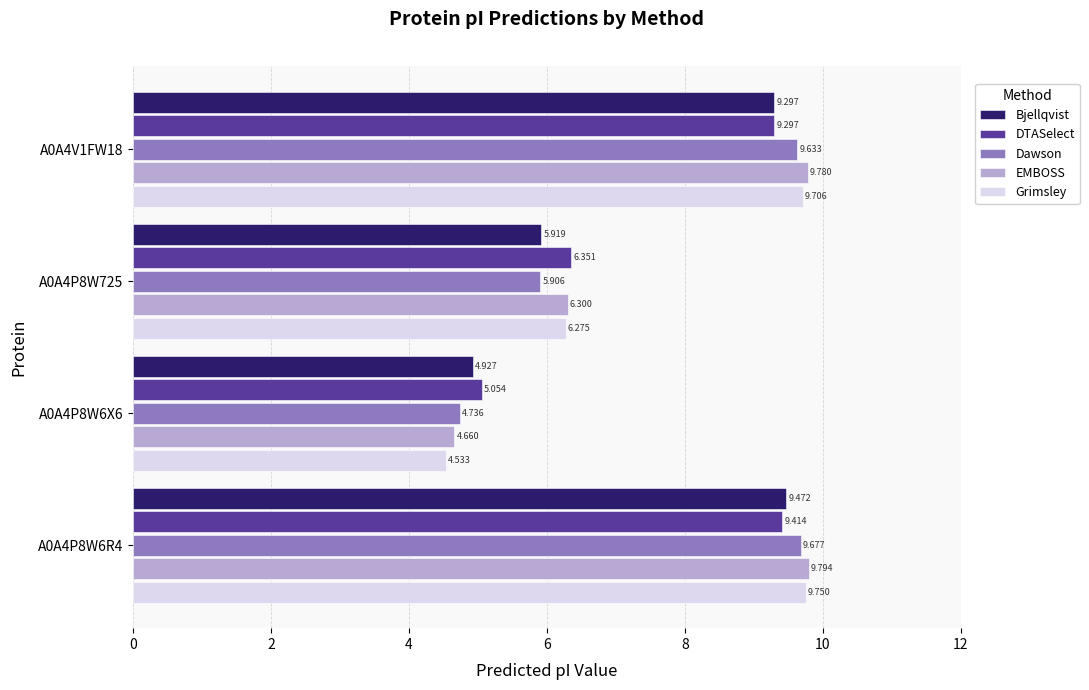

What is the average value of the Grimsley series?

7.6